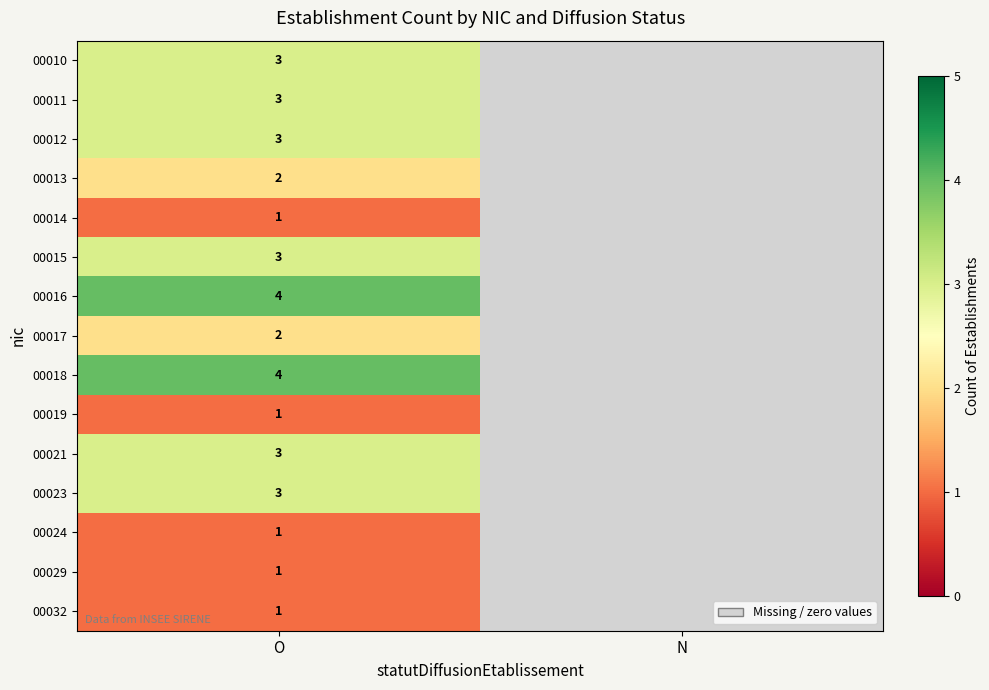

What is the total value across all series at O?

35